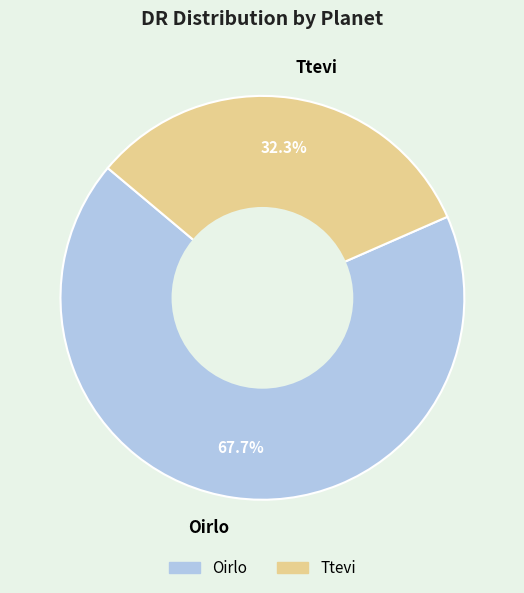

What percentage is NOT represented by Oirlo?

32.3%